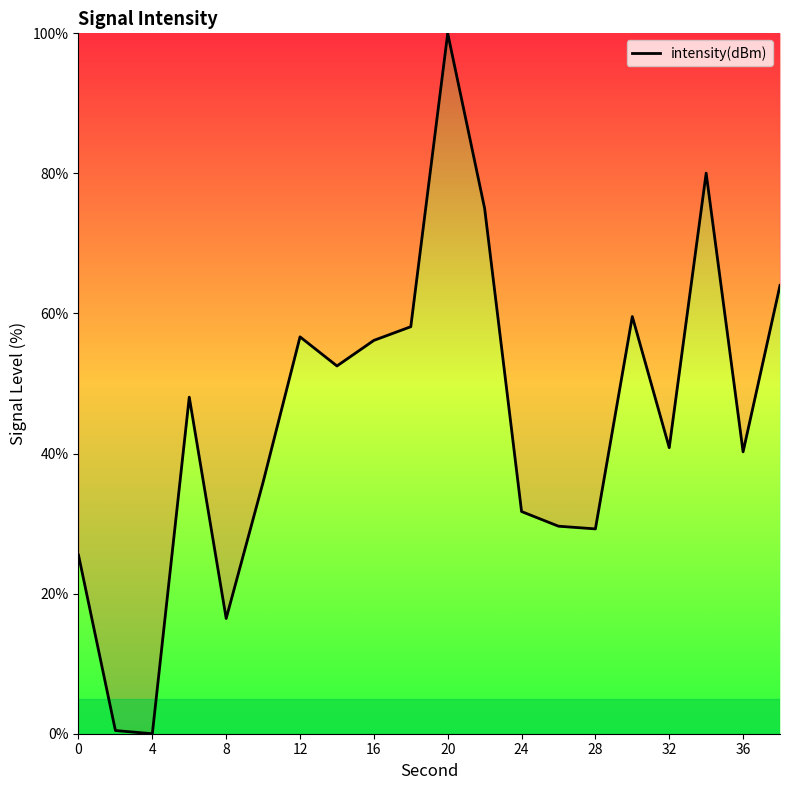

What is the maximum value shown in the chart?

100.0